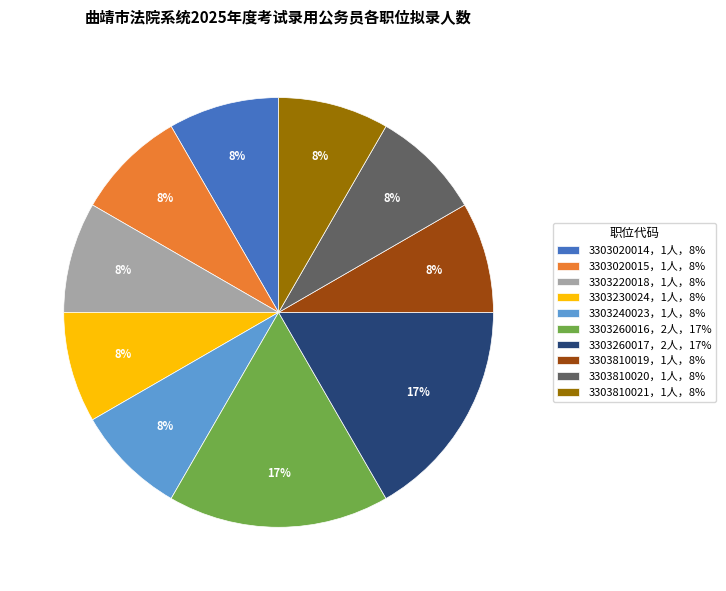

Is it true that 3303260016，2人，17% is 17% of the pie?

True